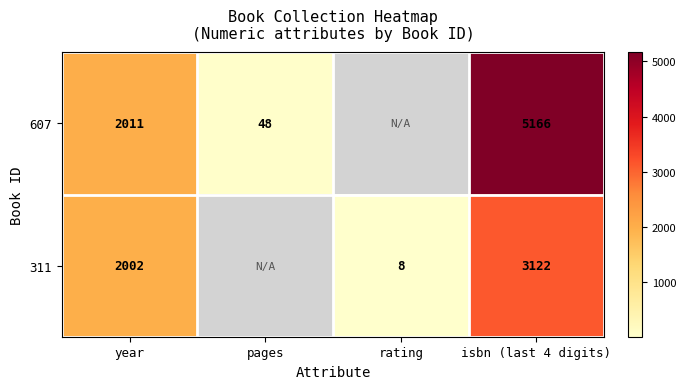

Between year and isbn (last 4 digits), which series saw the biggest shift?

607